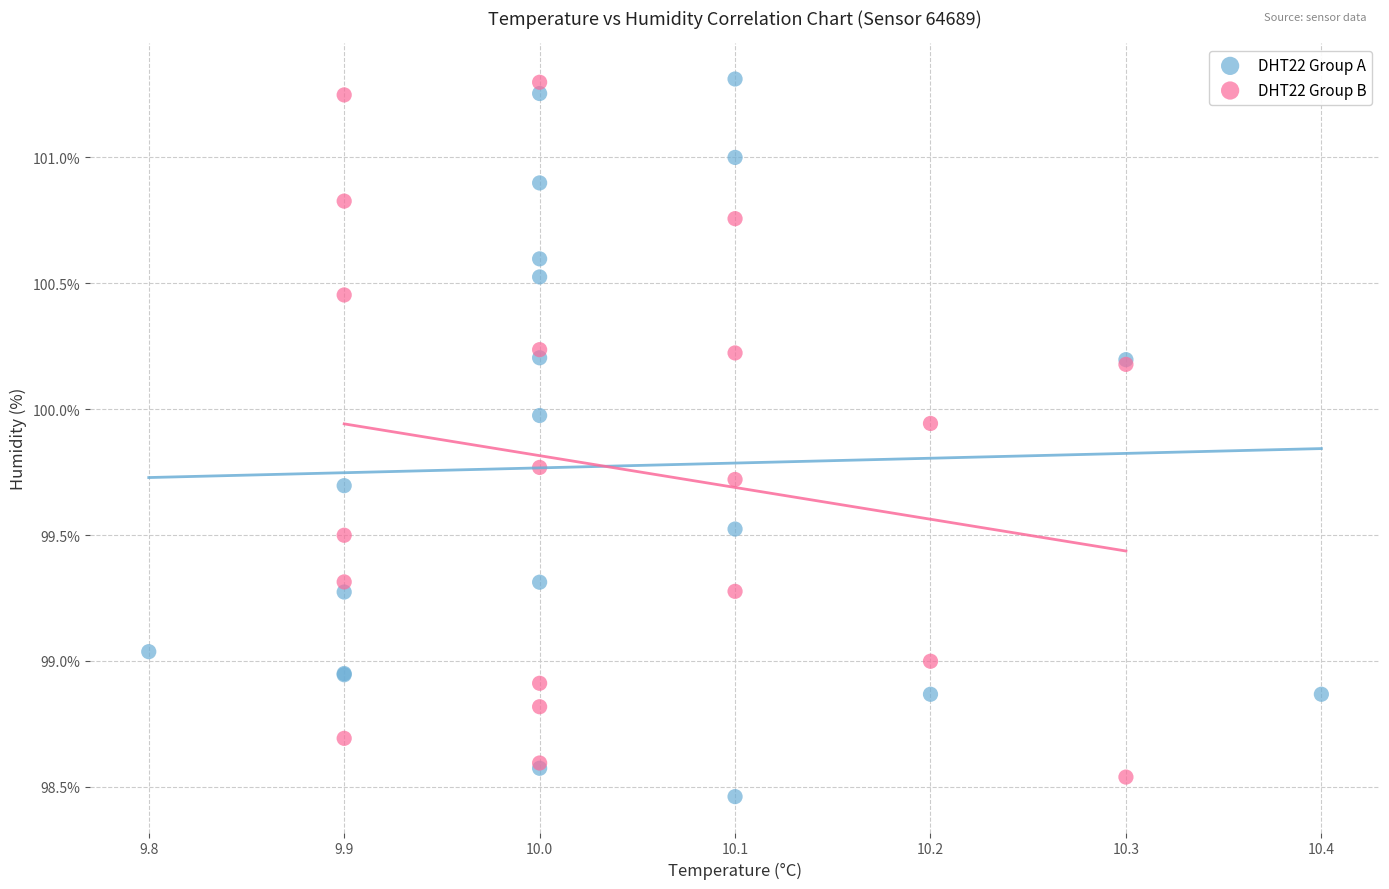

Which series reaches the minimum Y coordinate?

DHT22 Group A